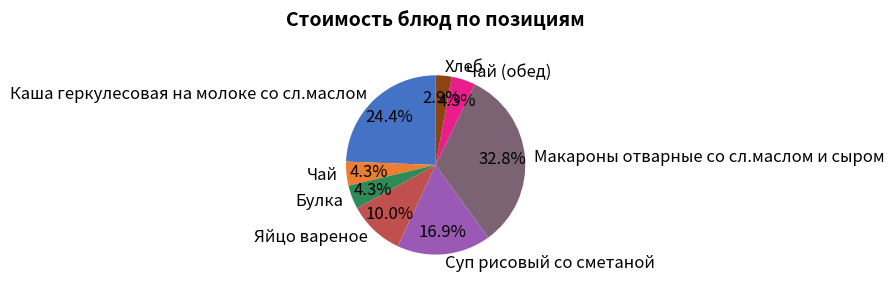

What percentage is NOT represented by Булка?

95.7%